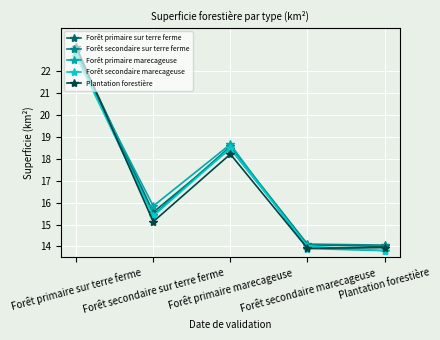

What is the sum of the Plantation forestière values at Forêt secondaire sur terre ferme and Plantation forestière?

29.1